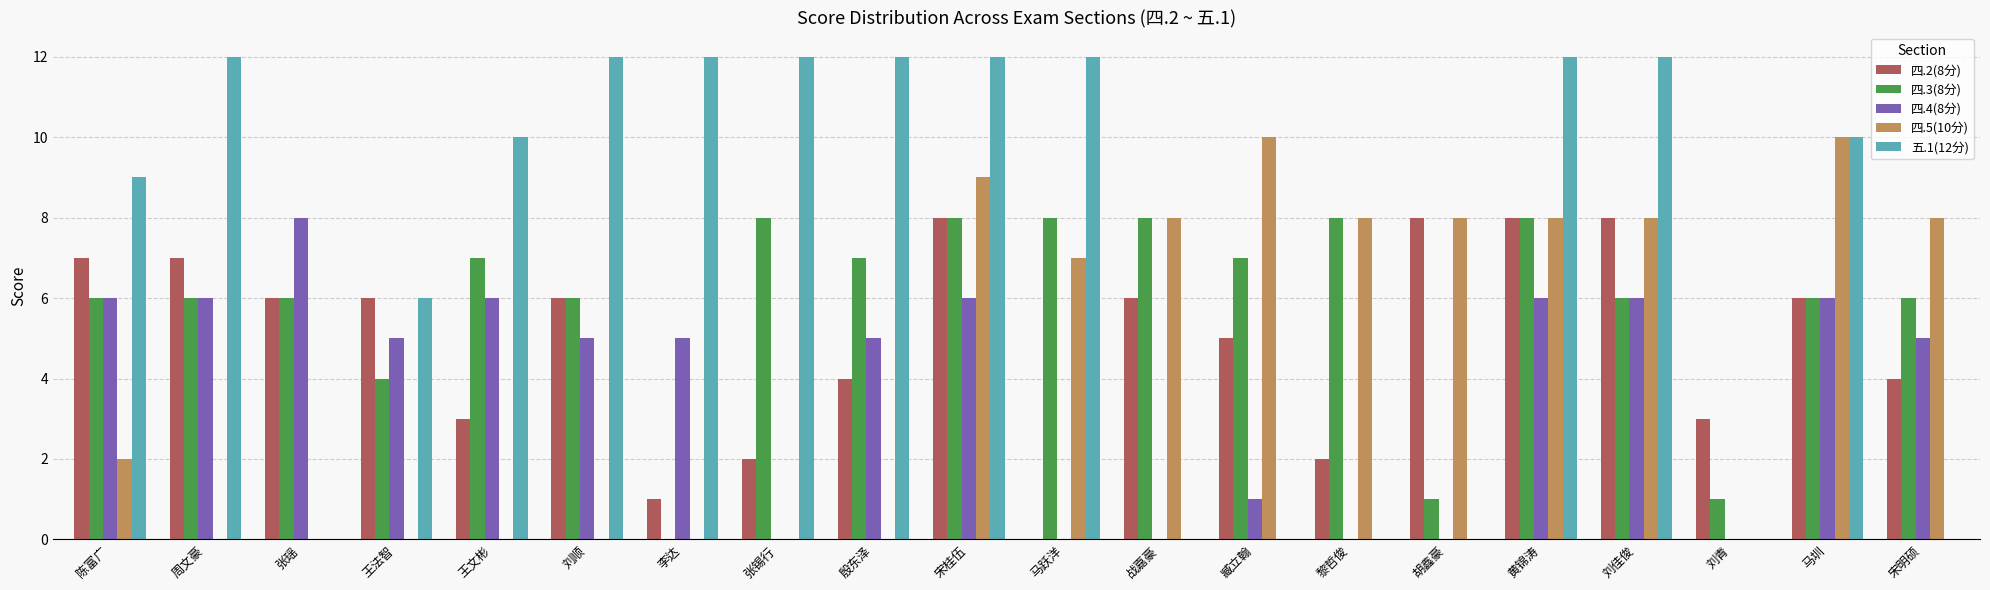

Which series changed the most between 李达 and 战嘉豪?

五.1(12分)